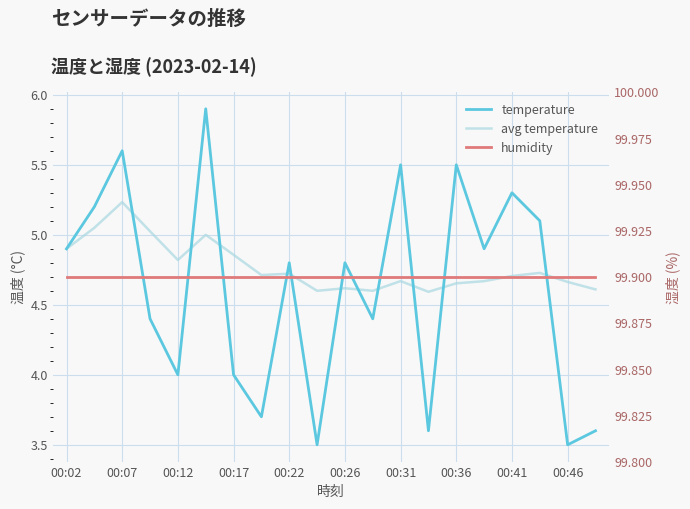

Is the value of avg temperature at 13 greater than the value of humidity at 00:02?

No